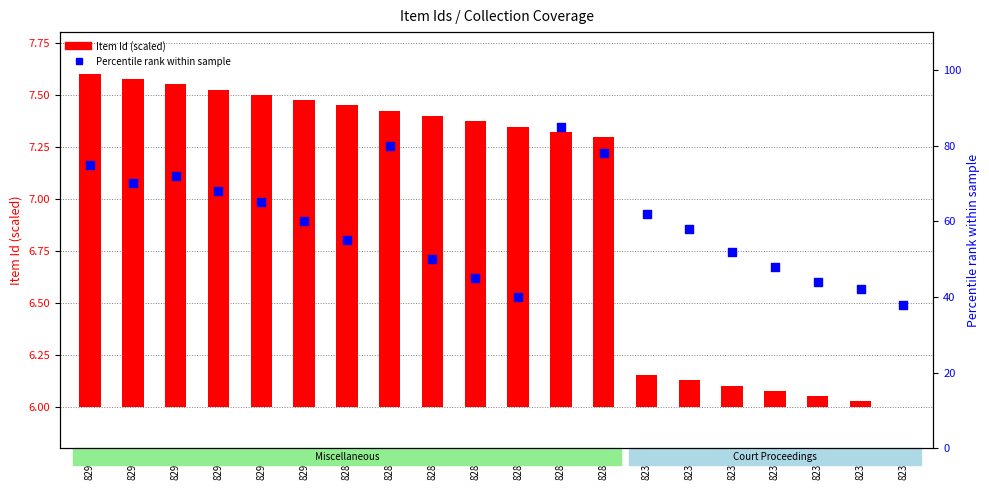

At which category is the sum across all series the highest?

8284